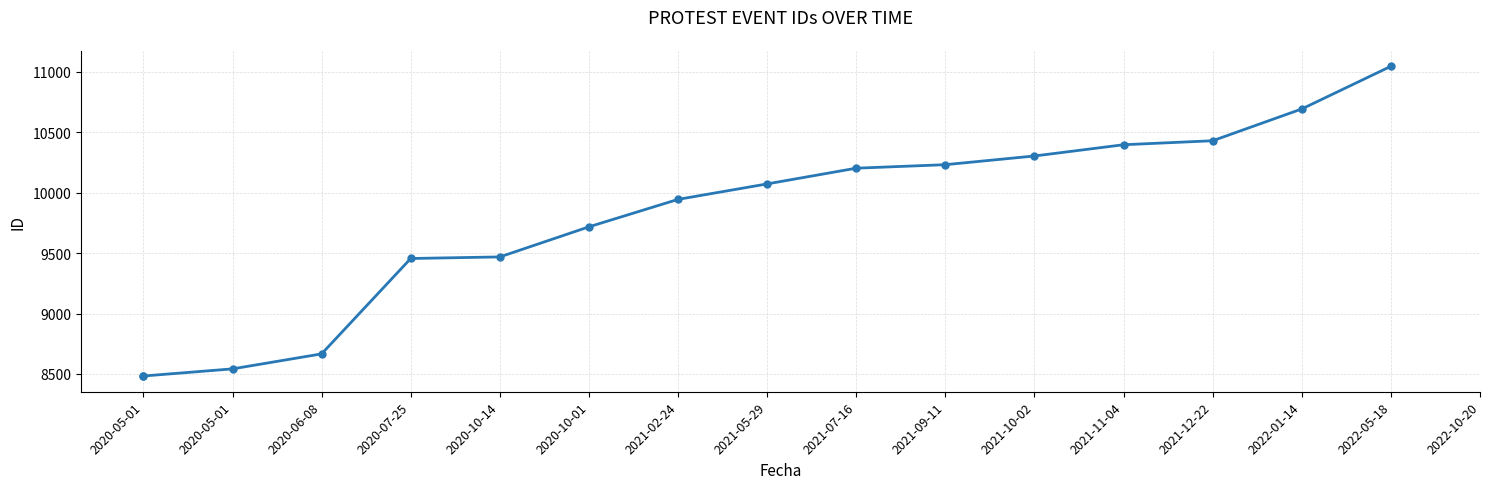

True or false: the data has more than 2 interior local peaks.

False